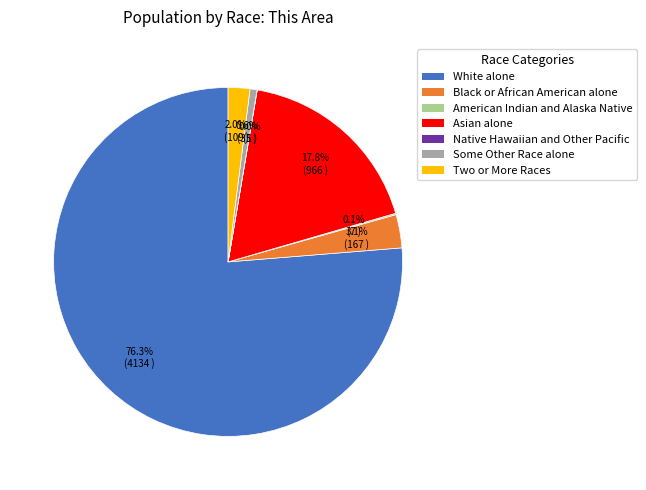

To the nearest percent, what is the combined percentage of Two or More Races and Black or African American alone?

5%